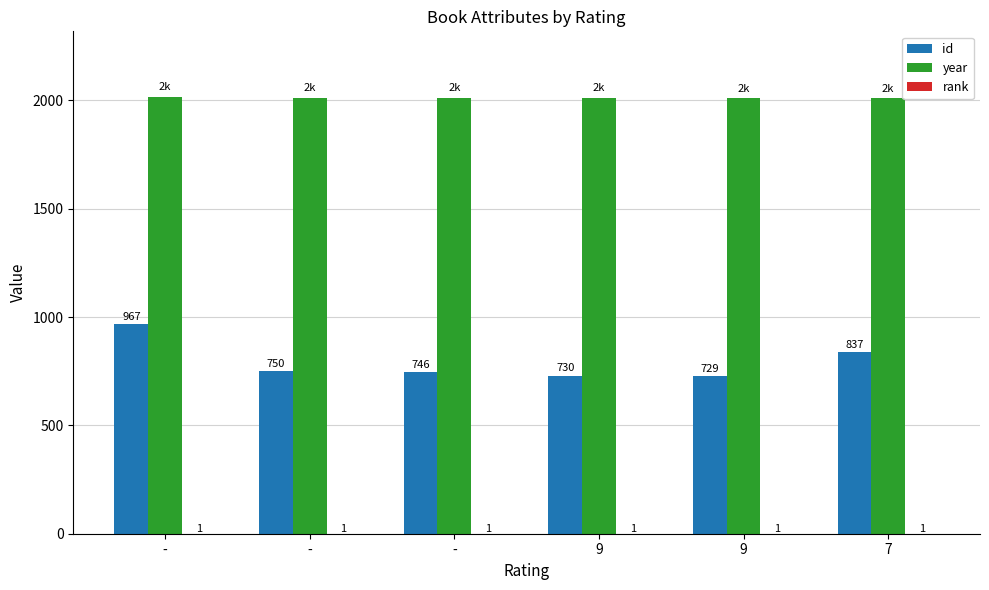

Are the bars horizontal?

No